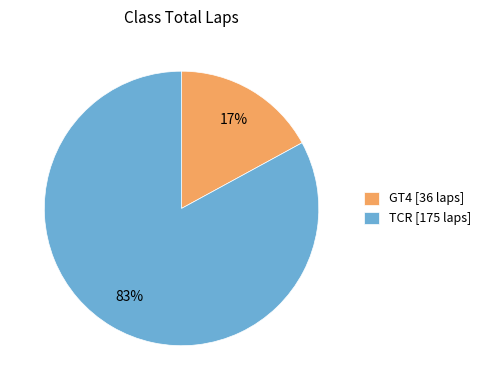

How many segments does this pie chart have?

2